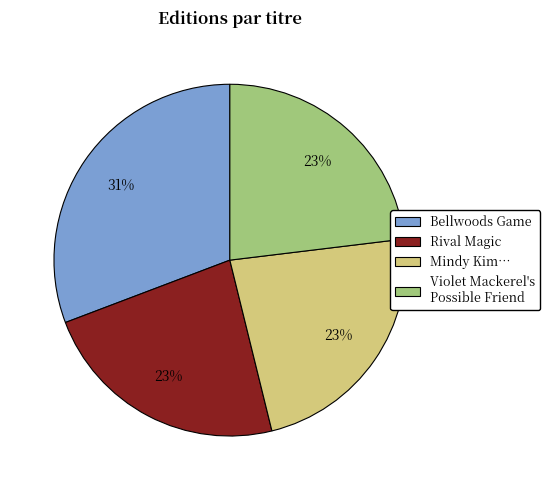

Combined, do Mindy Kim… and Bellwoods Game account for over 50%?

Yes